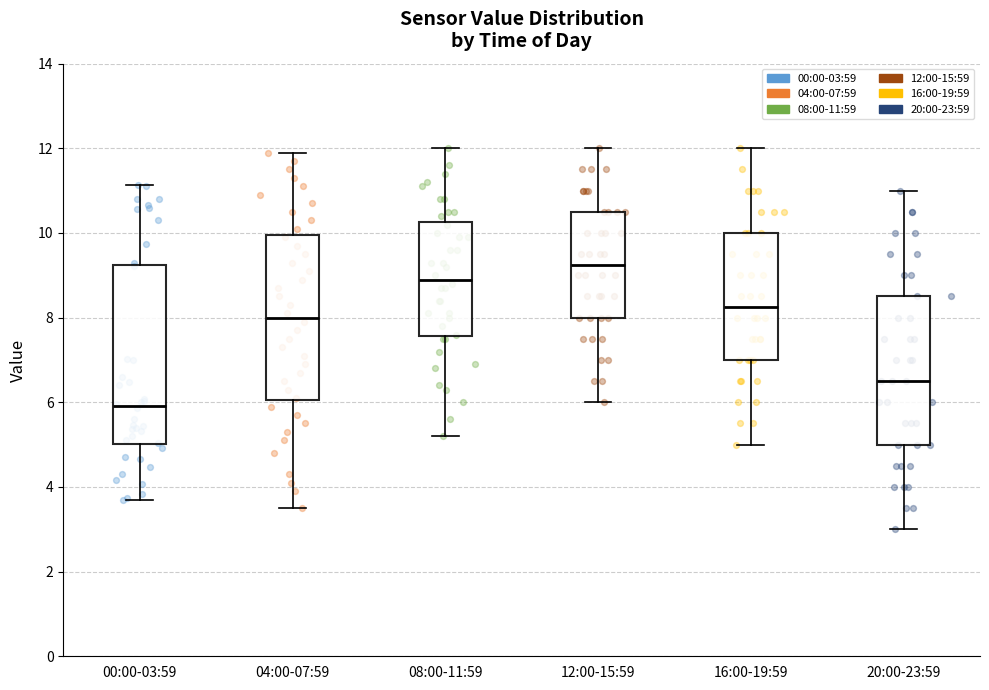

Which box is the tallest, from its lower edge to its upper edge?

00:00-03:59